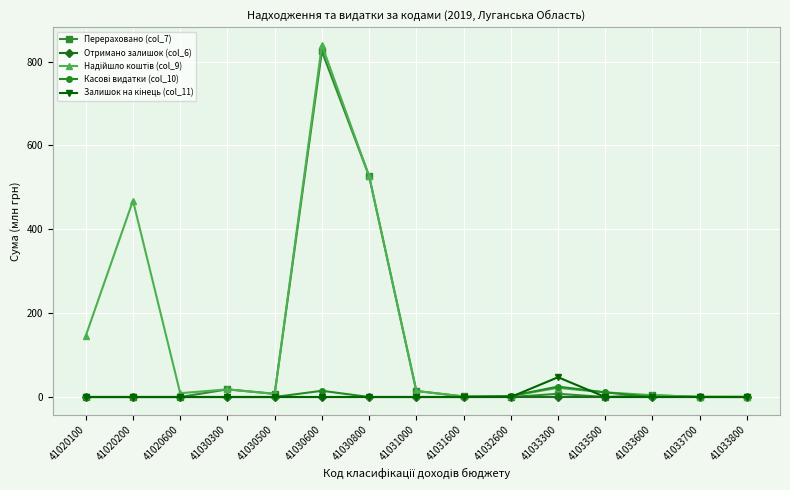

The Перераховано (col_7) series shows 824.3 at 41030600. True or false?

True